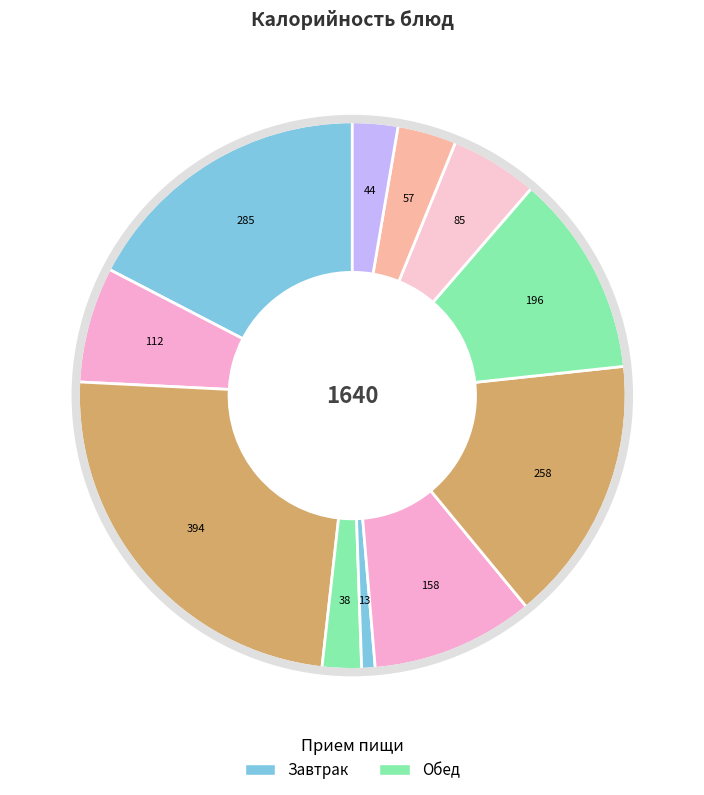

Rank the categories by value from lowest to highest.

Салат из свежих овощей, Печенье, Хлеб ржаной, Хлеб пшеничный, сок фруктовый (яблочный), Какао с молоком, Рассольник, Макароны отварные, Котлеты куриные, Каша молочная овсяная, Бутерброд с маслом и сыром